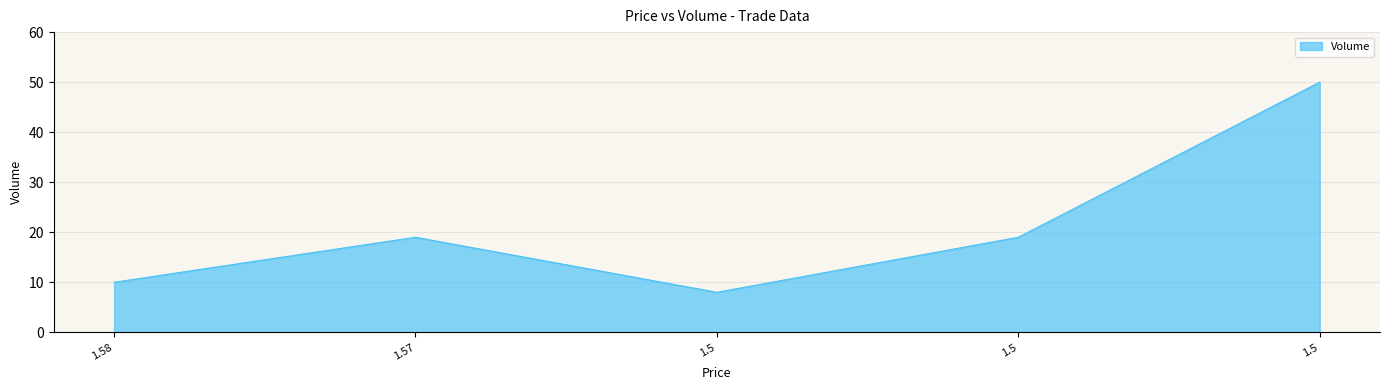

Rank the categories by value from highest to lowest.

1.5, 1.57, 1.5, 1.58, 1.5